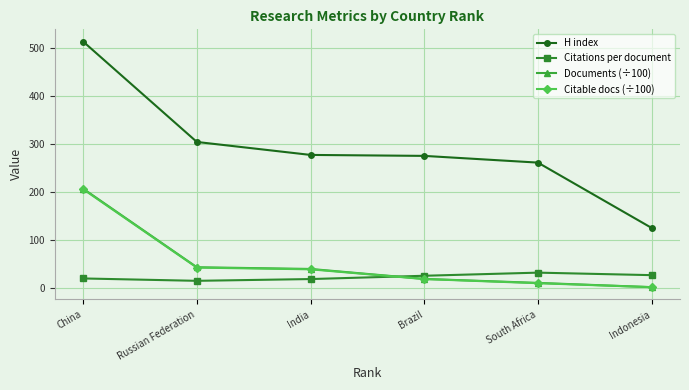

True or false: Citable docs (÷100) and Citations per document cross at least once.

True